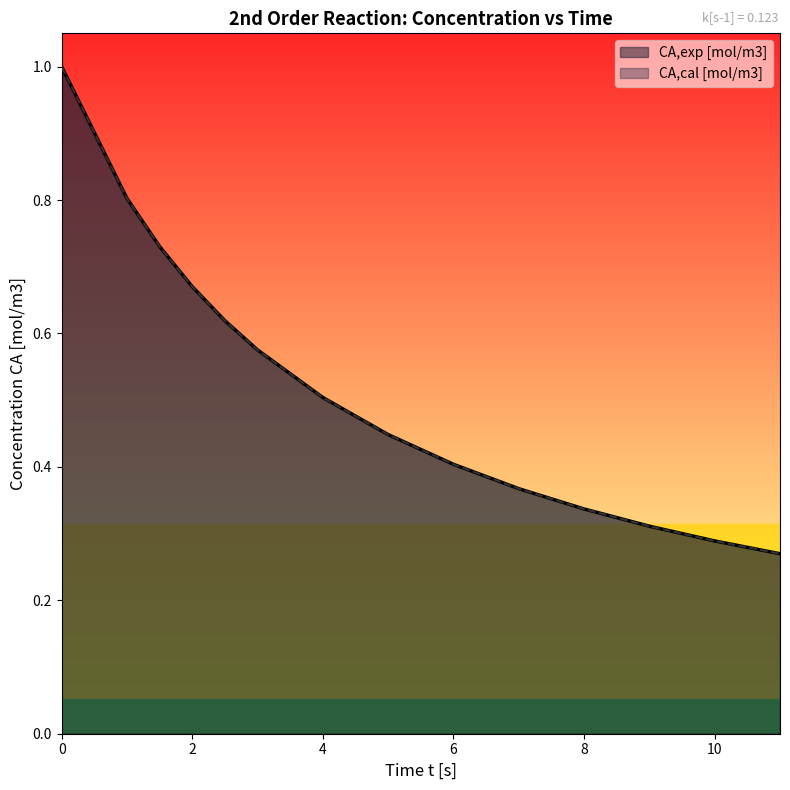

How many lines are shown in the chart?

2